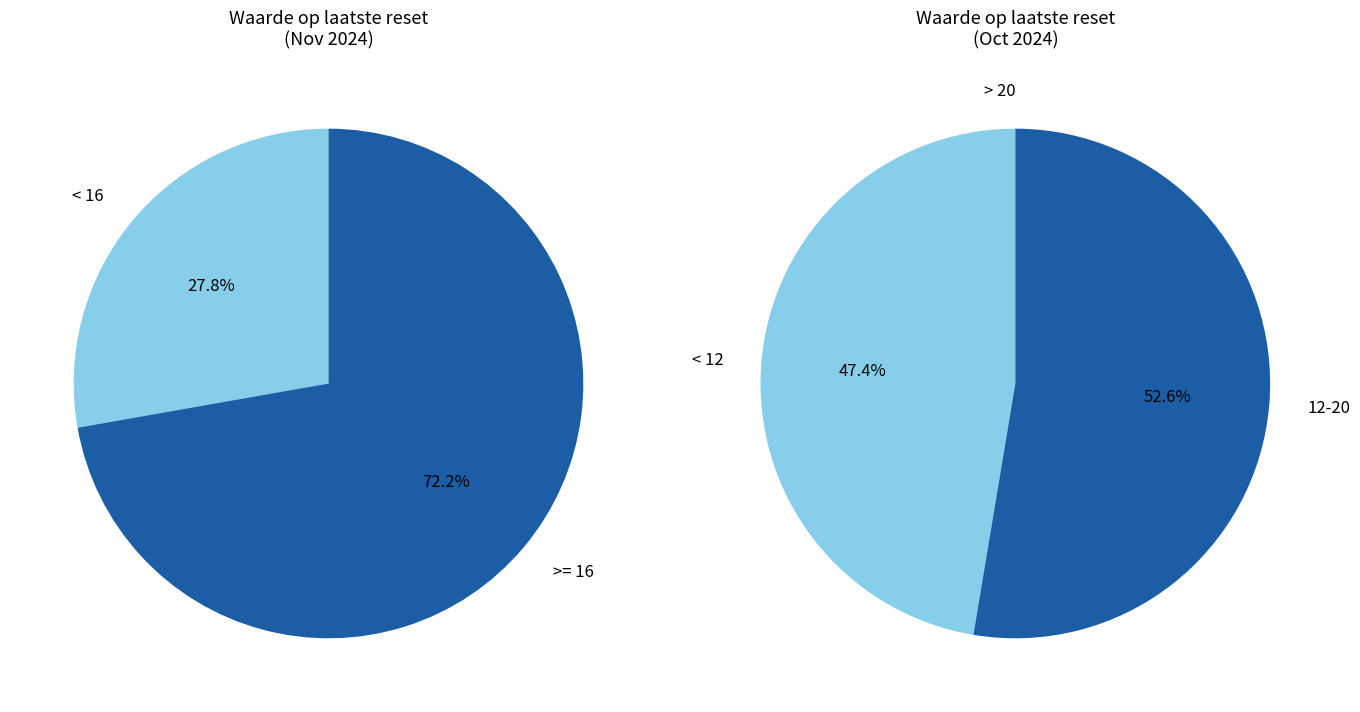

Is it true that 20 is 17% of the pie?

False